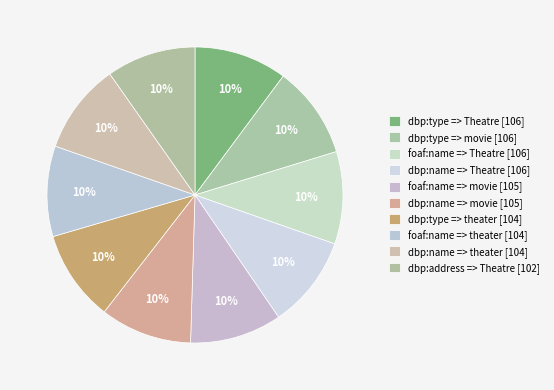

How many segments does this pie chart have?

10